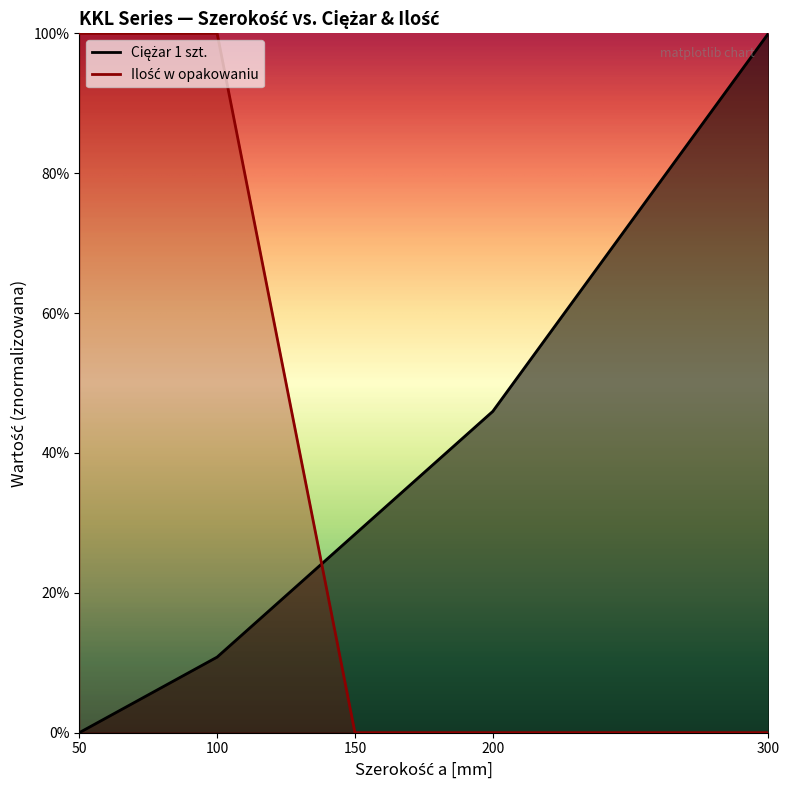

Which series has the widest spread of values?

Ilość w opakowaniu